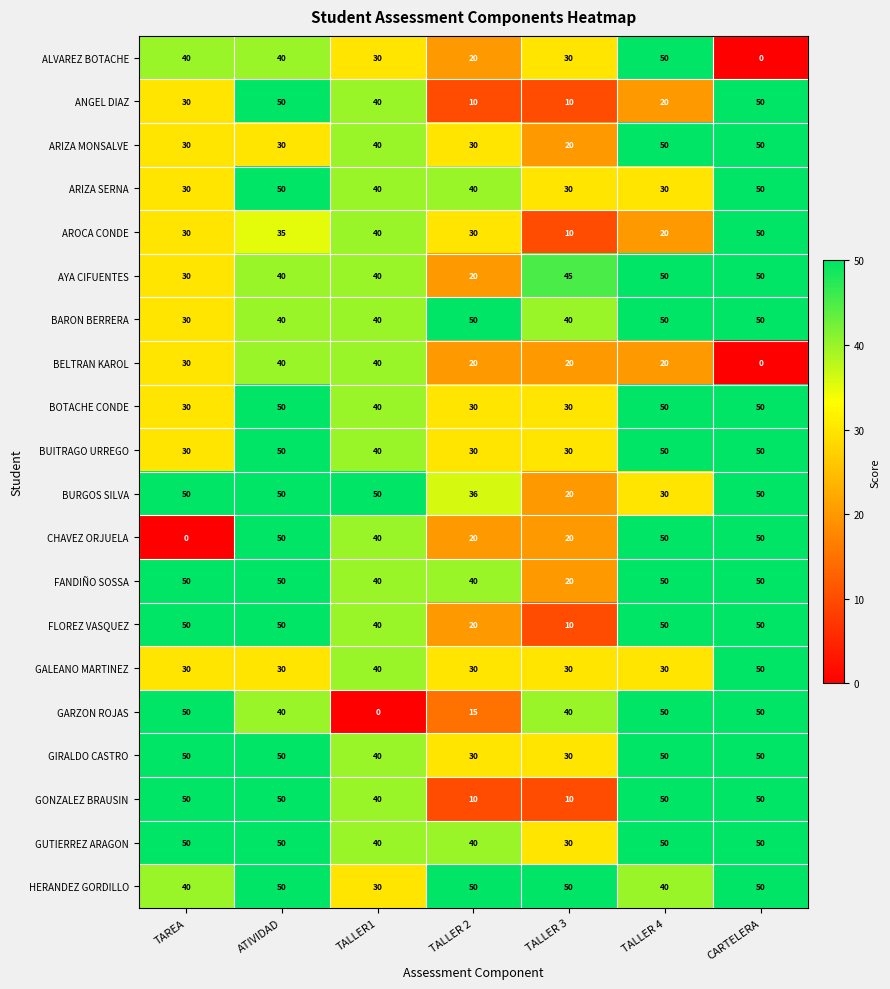

What is the difference between the maximum and minimum values in the FANDIÑO SOSSA series?

30